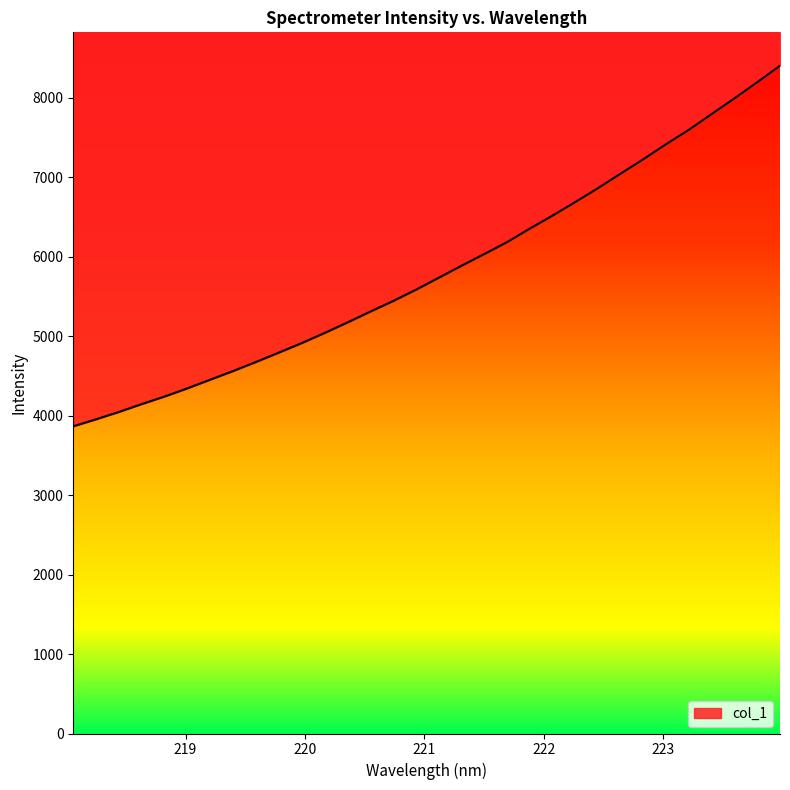

Count the number of categories in the chart.

32